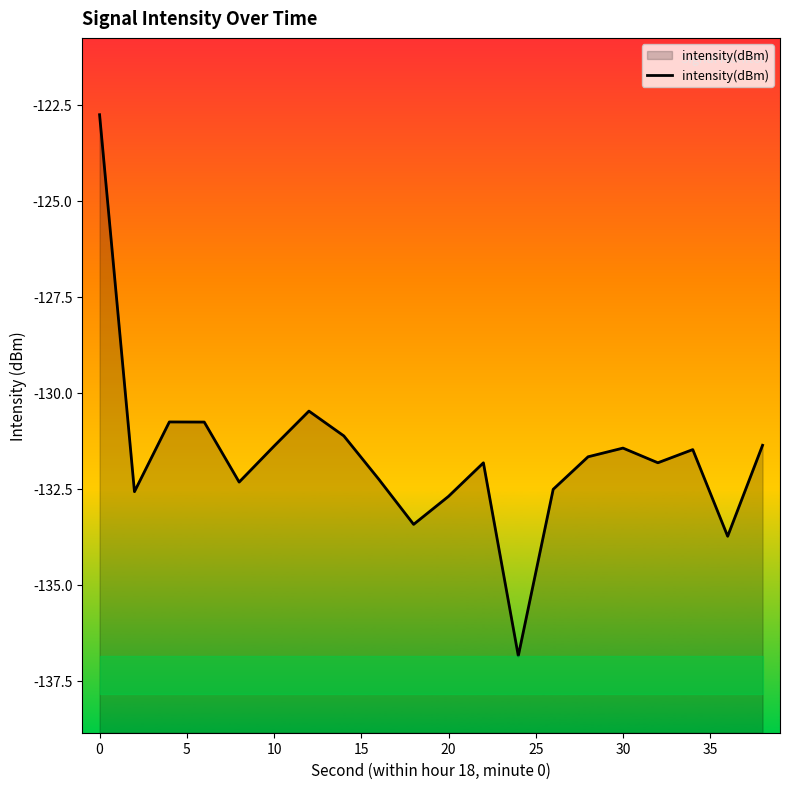

Count the number of values greater than -131.

4